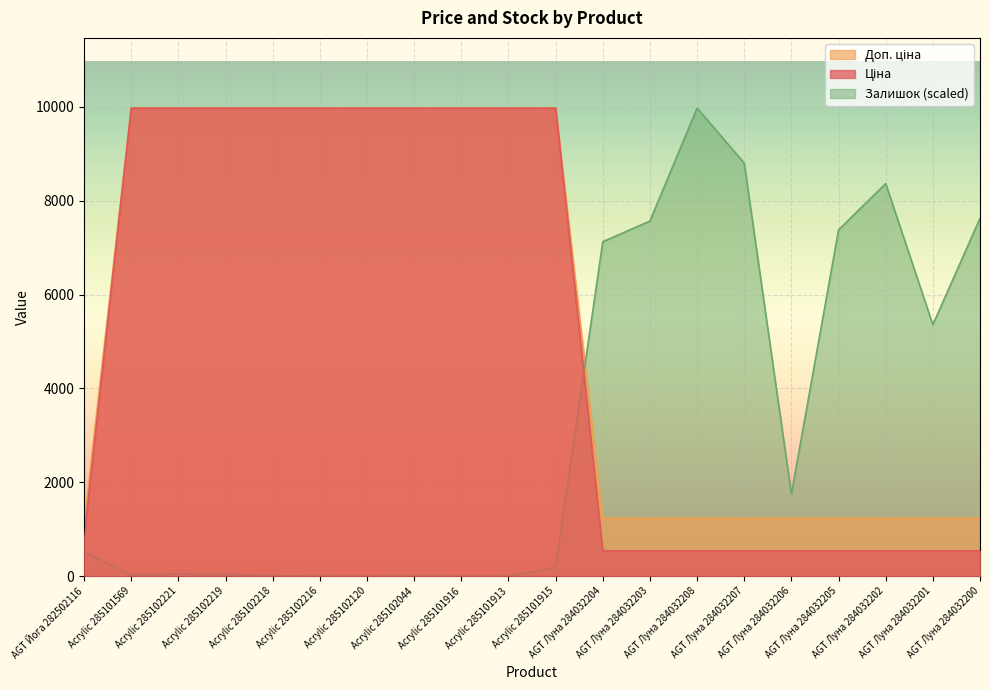

What is the average value of the Доп. ціна series?

5598.9